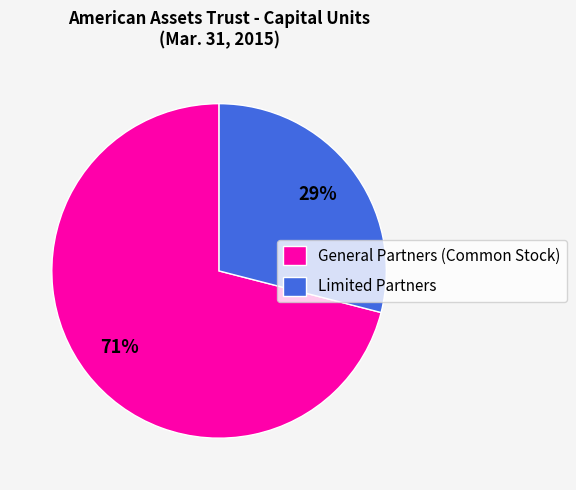

How many slices are in this pie chart?

2